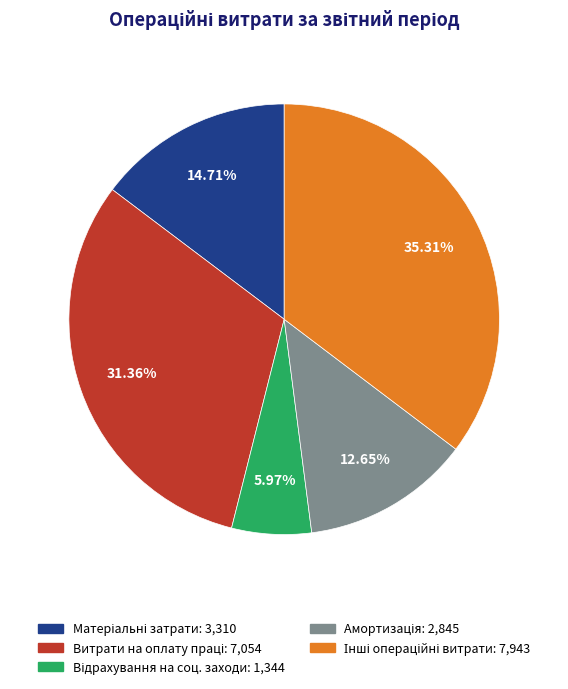

Is there any slice that represents more than half of the pie?

No